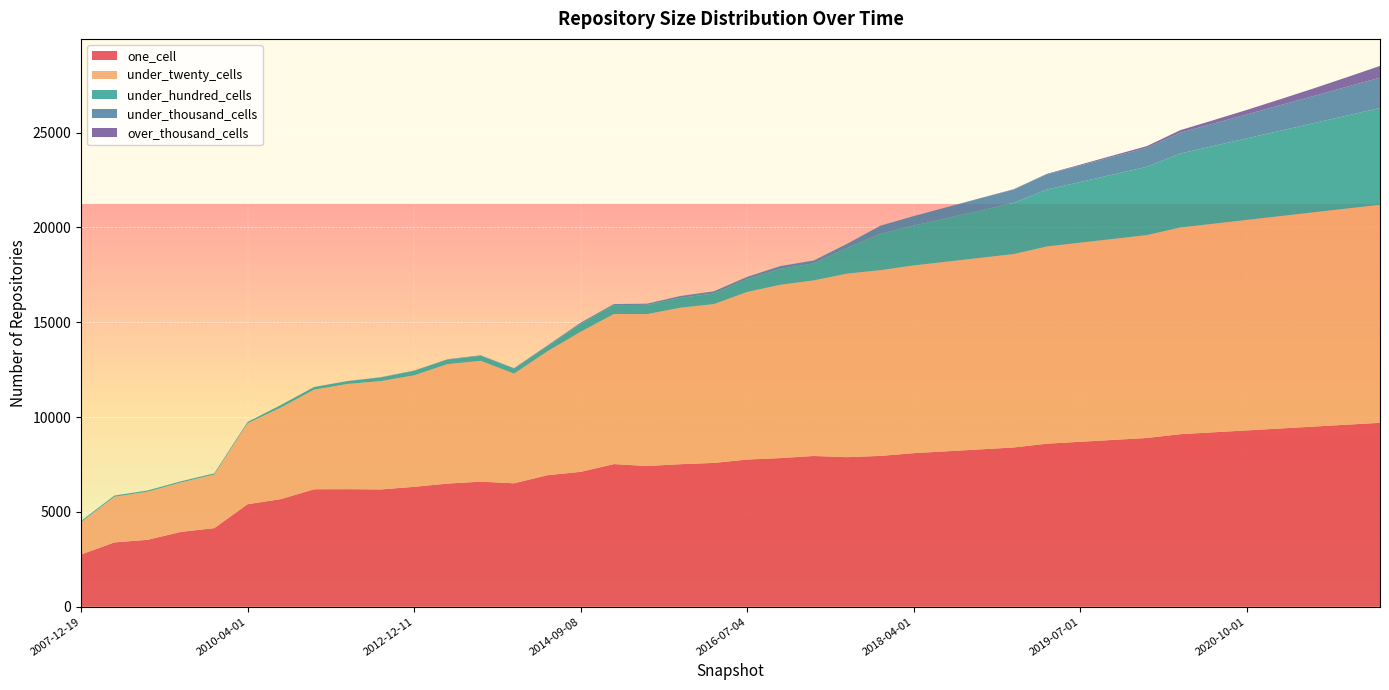

Reading left to right, what are all the values shown in this chart?

one_cell: 2756	3394	3531	3949	4147	5406	5678	6196	6202	6186	6324	6495	6597	6511	6936	7115	7524	7422	7519	7585	7763	7841	7951	7890	7955	8100	8200	8300	8400	8600	8700	8800	8900	9100	9200	9300	9400	9500	9600	9700
under_twenty_cells: 1706	2405	2537	2604	2826	4269	4827	5255	5548	5714	5880	6300	6373	5783	6532	7387	7916	8011	8254	8377	8839	9140	9261	9677	9795	9900	10000	10100	10200	10400	10500	10600	10700	10900	11000	11100	11200	11300	11400	11500
under_hundred_cells: 63	64	65	64	63	69	136	140	152	192	238	242	260	257	278	420	464	489	522	555	669	841	896	1355	1908	2100	2300	2500	2700	3000	3200	3400	3600	3900	4100	4300	4500	4700	4900	5100
under_thousand_cells: 0	0	0	0	0	0	0	0	0	14	14	14	30	30	30	59	60	62	96	118	127	145	153	218	438	500	570	640	700	800	870	940	1000	1100	1180	1260	1350	1430	1520	1600
over_thousand_cells: 0	0	0	0	0	0	0	0	0	0	0	0	0	0	0	0	0	0	0	0	0	0	0	0	0	2	5	10	18	30	45	65	90	130	180	240	310	400	500	620